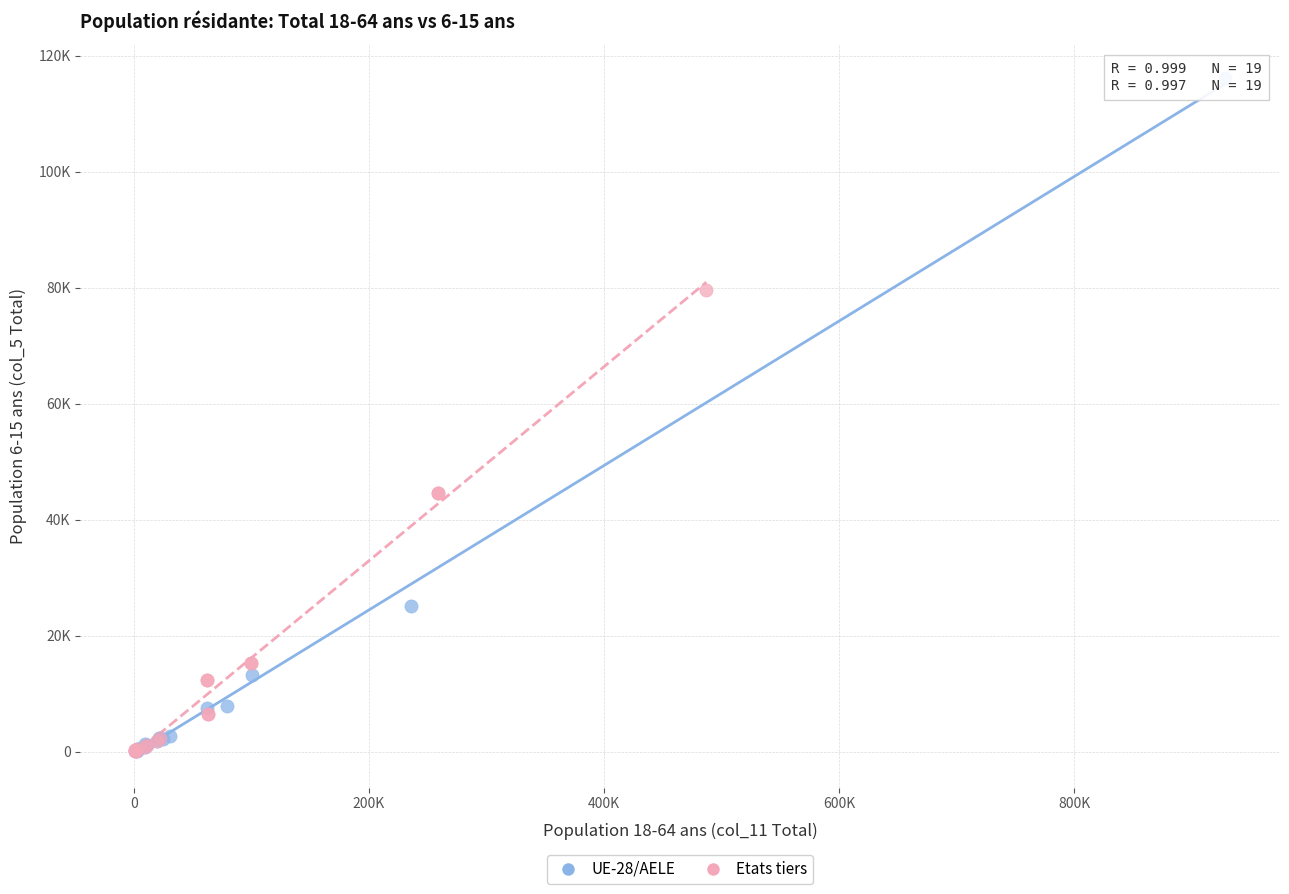

What are all the series names shown in the legend?

UE-28/AELE, Etats tiers